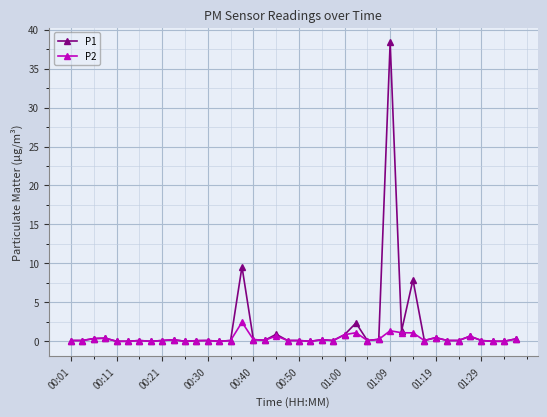

Which series has the widest spread of values?

P1